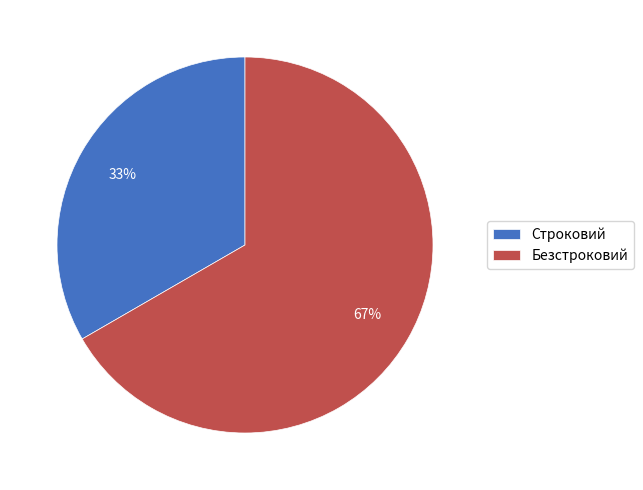

Is there a majority slice in this chart?

Yes